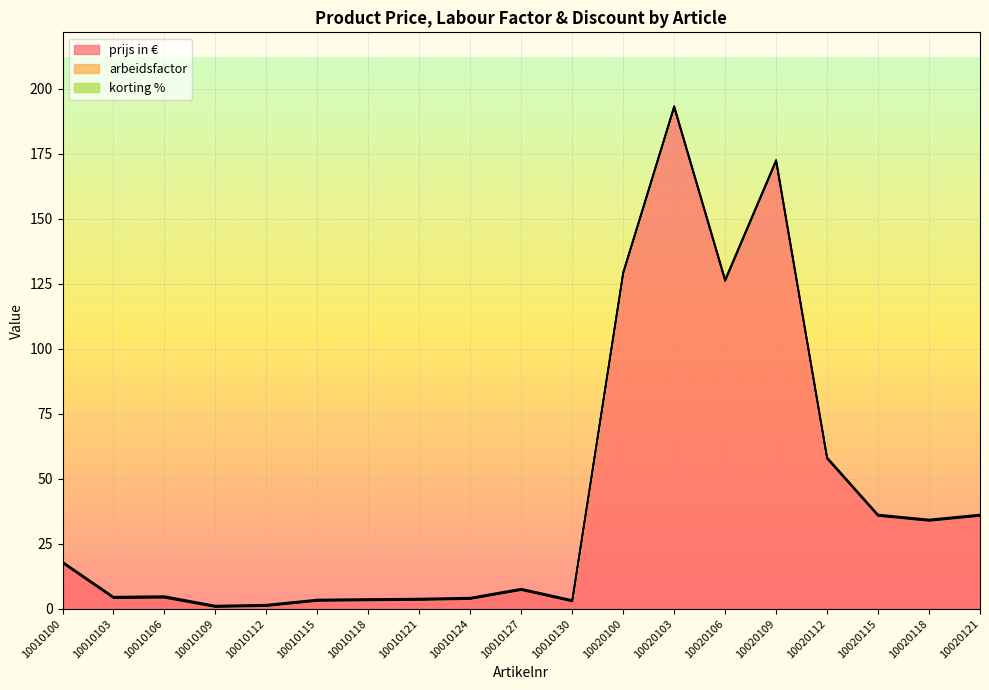

Is the value of arbeidsfactor at 10010130 greater than the value of prijs in € at 10010115?

No